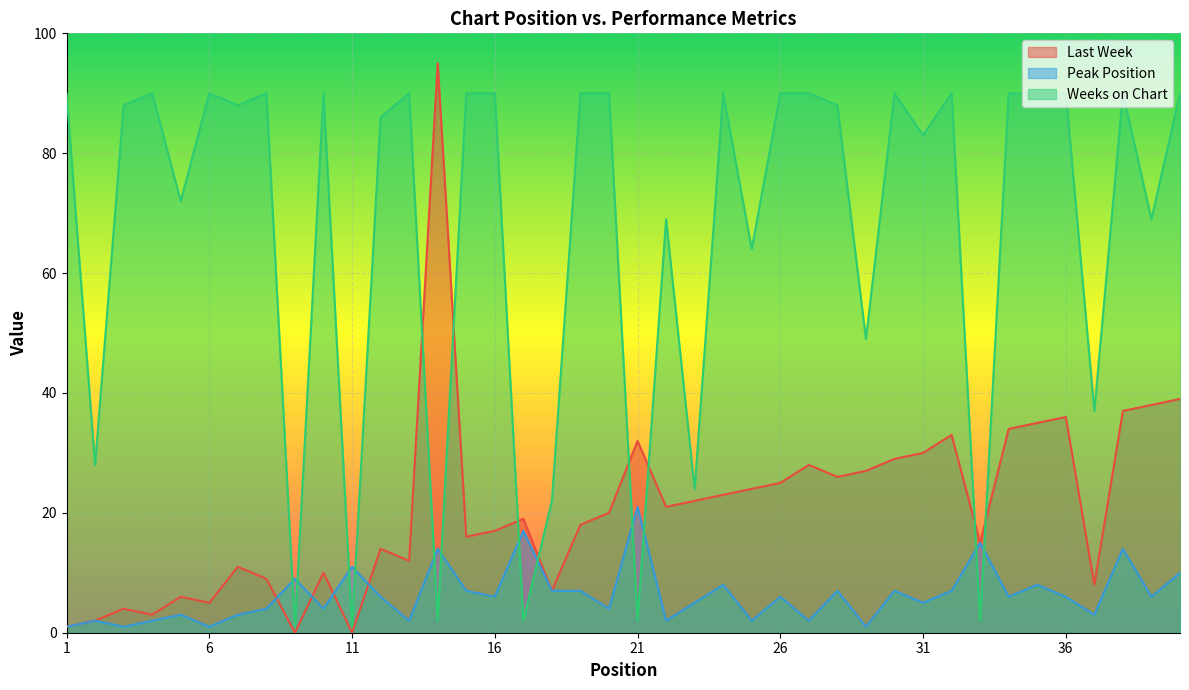

Is the value of Weeks on Chart at 36 greater than the value of Peak Position at 32?

Yes